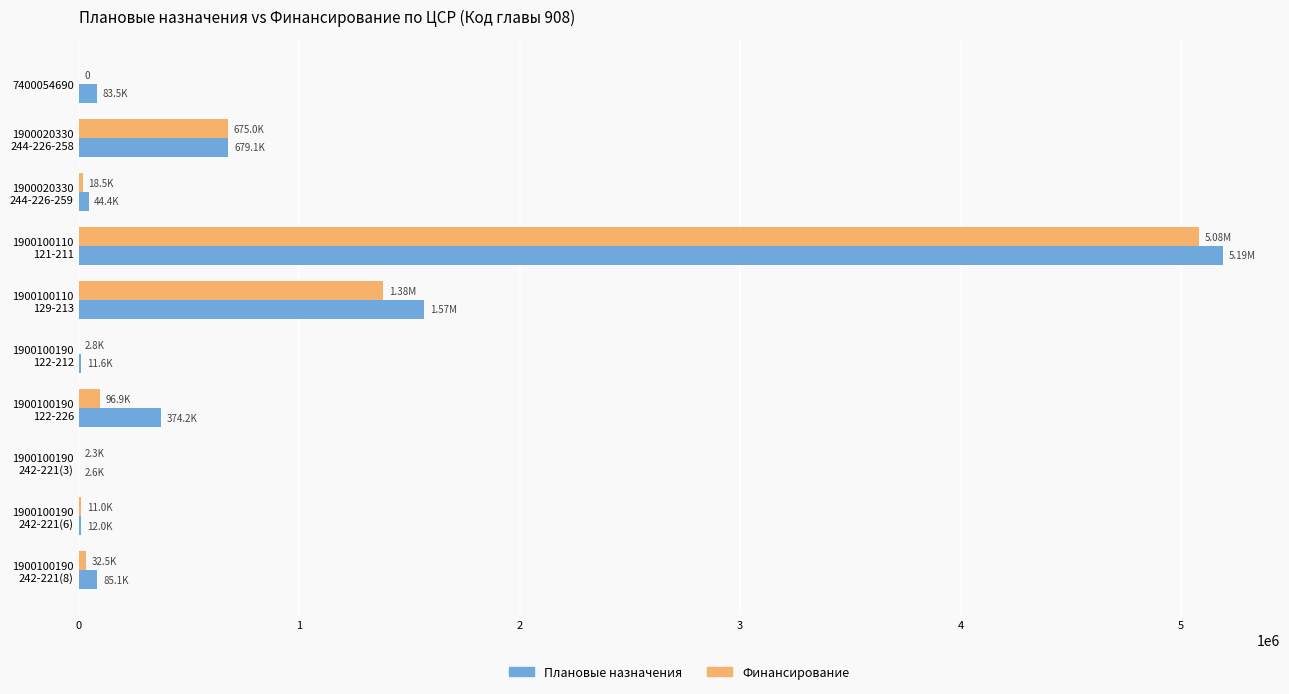

What are all the series names shown in the legend?

Плановые назначения, Финансирование